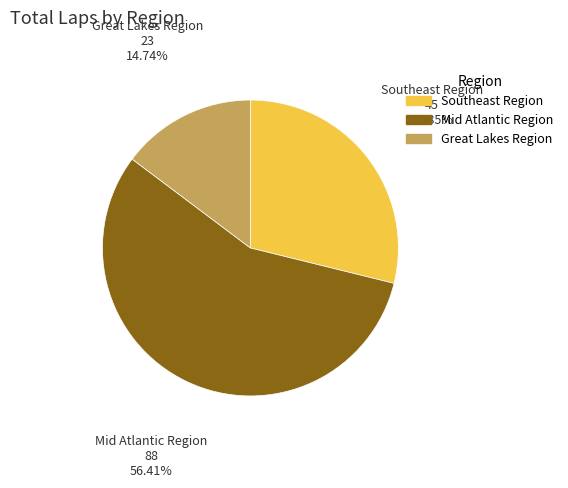

Is there a majority slice in this chart?

Yes